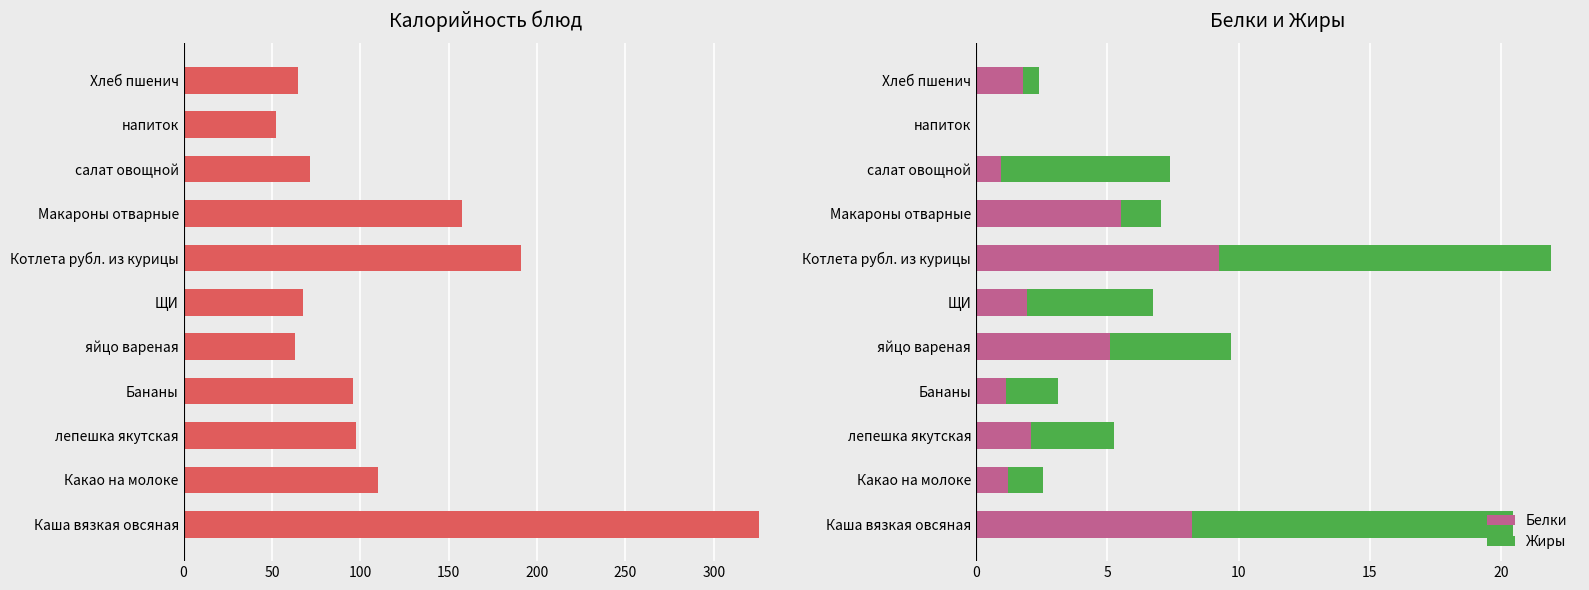

How many series are shown in this chart?

3